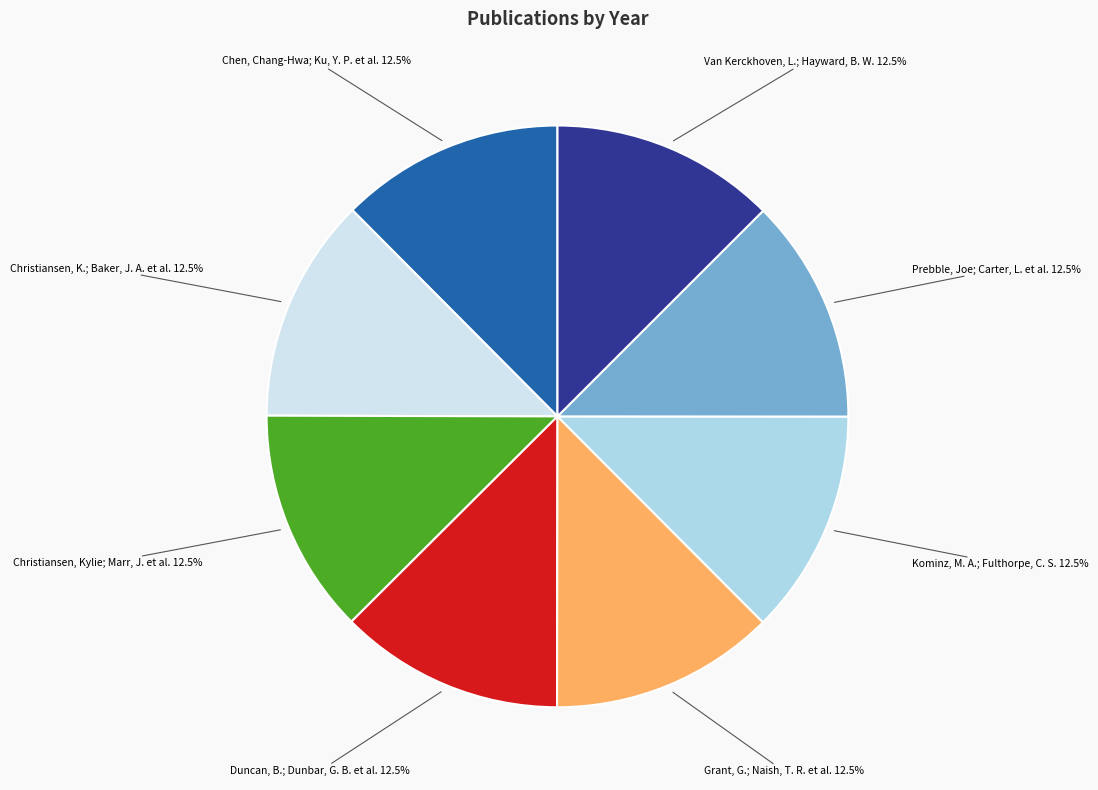

What is the ratio of the value at Van Kerckhoven, L.; Hayward, B. W. to the value at Prebble, Joe; Carter, L. et al.?

1.0